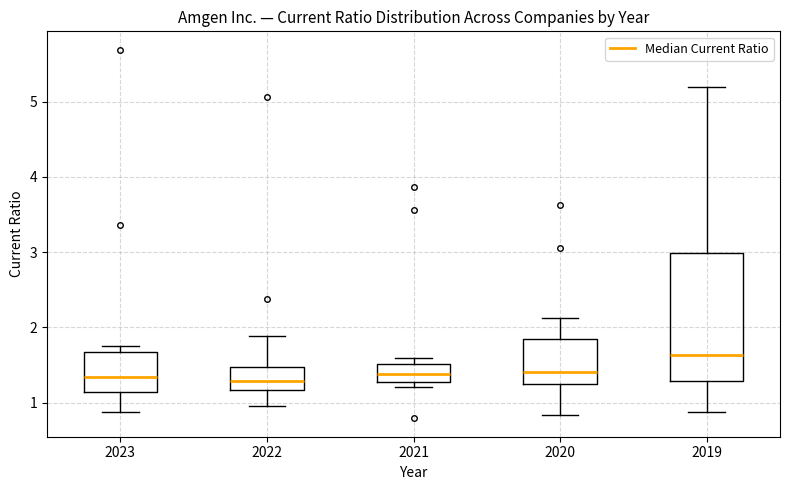

Which box's median line is the highest?

2019